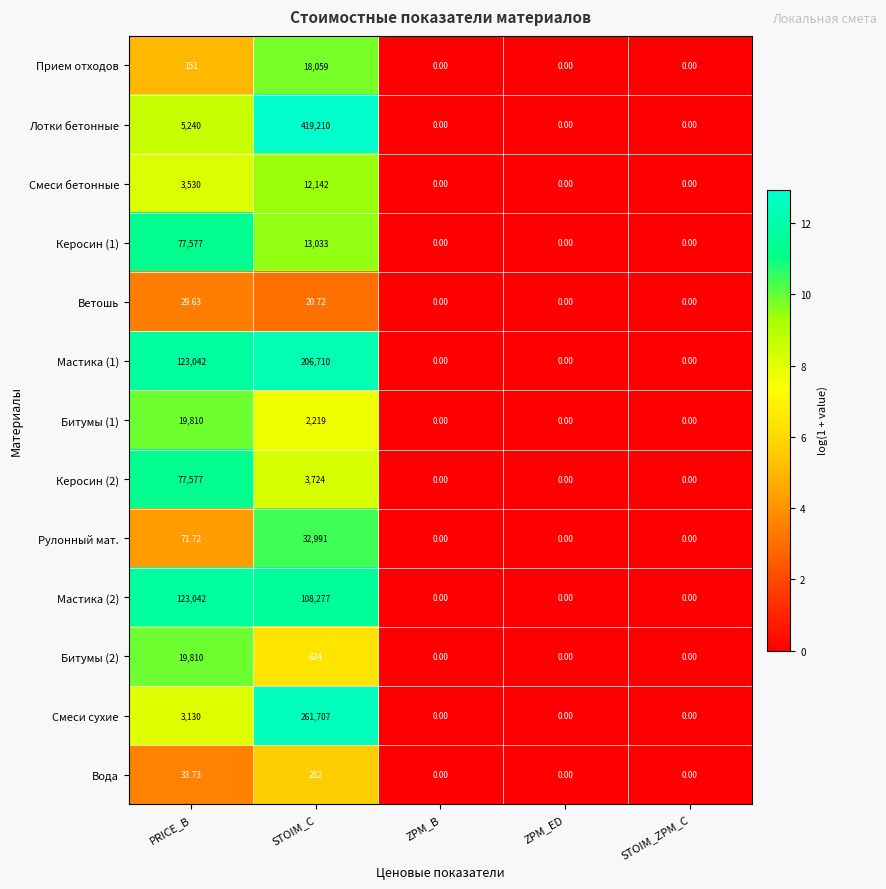

Which series has the largest total across all categories?

Лотки бетонные